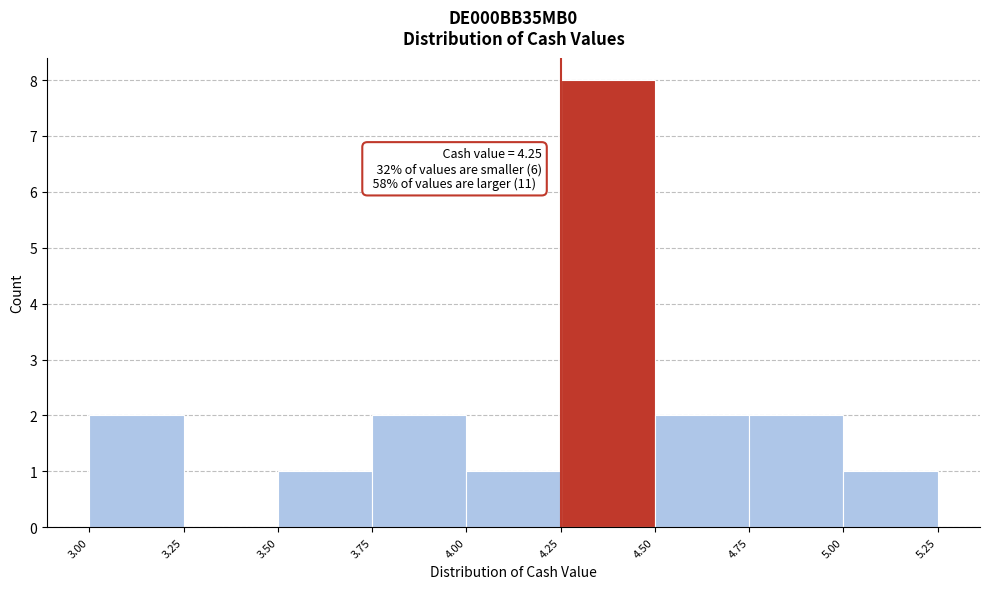

Over which range of the x-axis is the bar tallest?

4.25 to 4.50